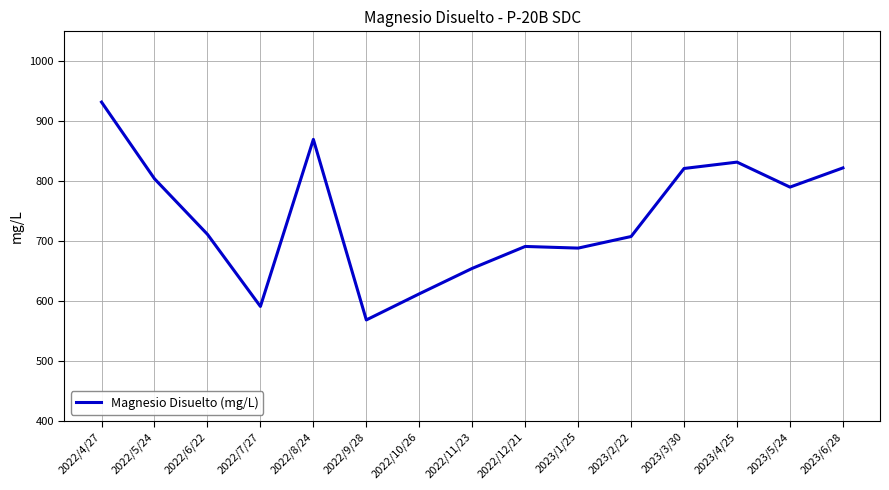

Between 2022/7/27 and 2022/6/22, which is larger?

2022/6/22